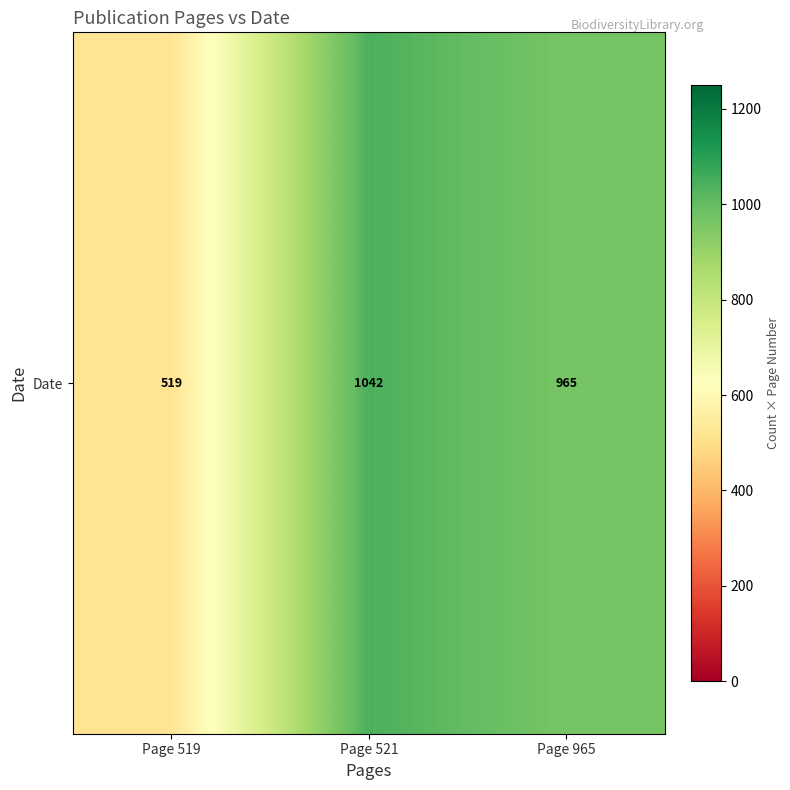

Which has a higher value, Page 521 or Page 965?

Page 521